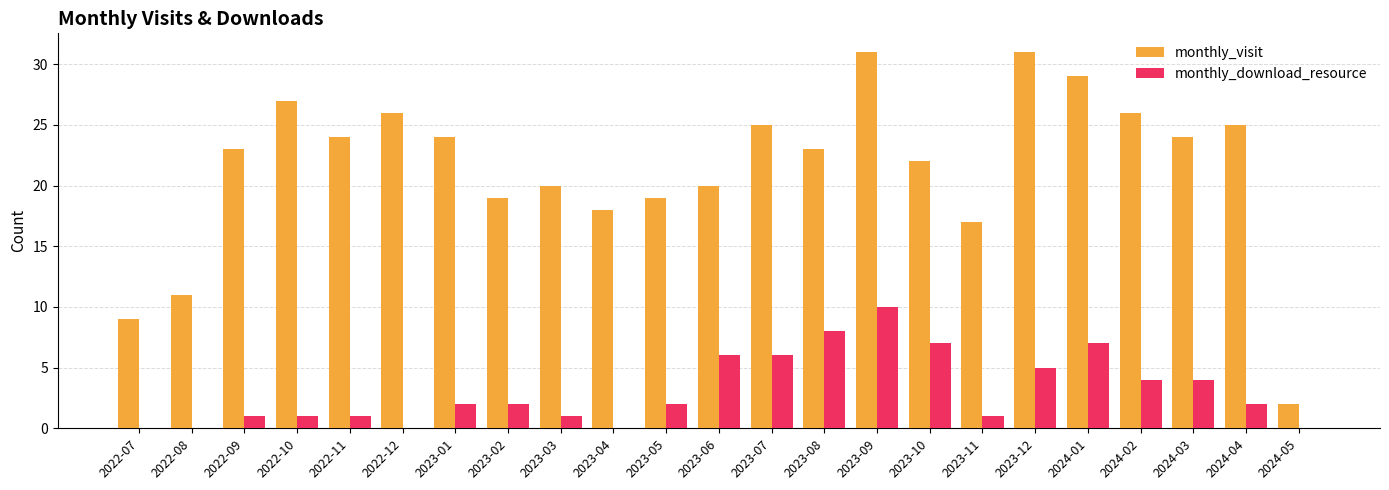

The value of monthly_download_resource at 2023-05 is 2. True or false?

True